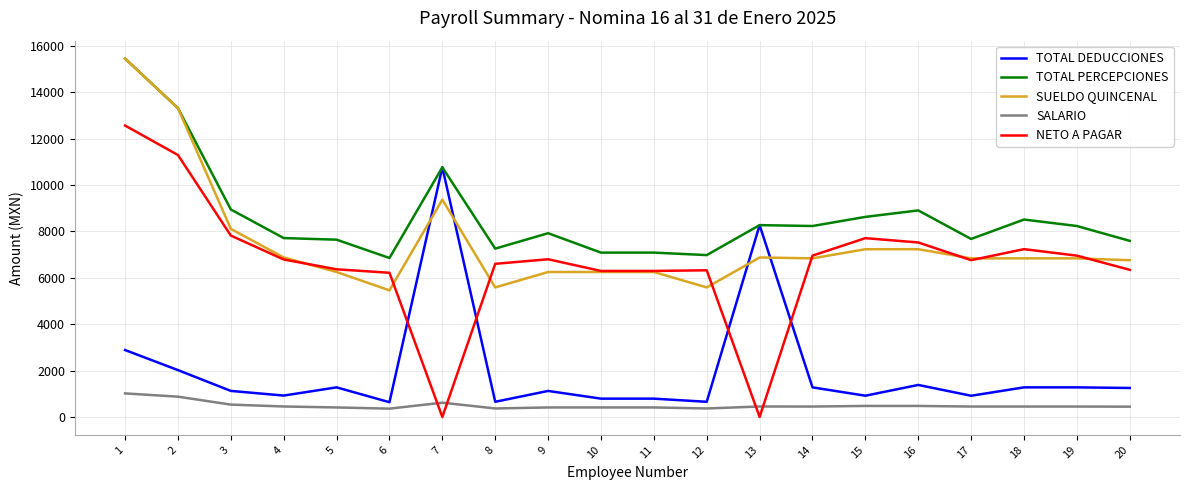

What is the greatest value displayed?

15452.5